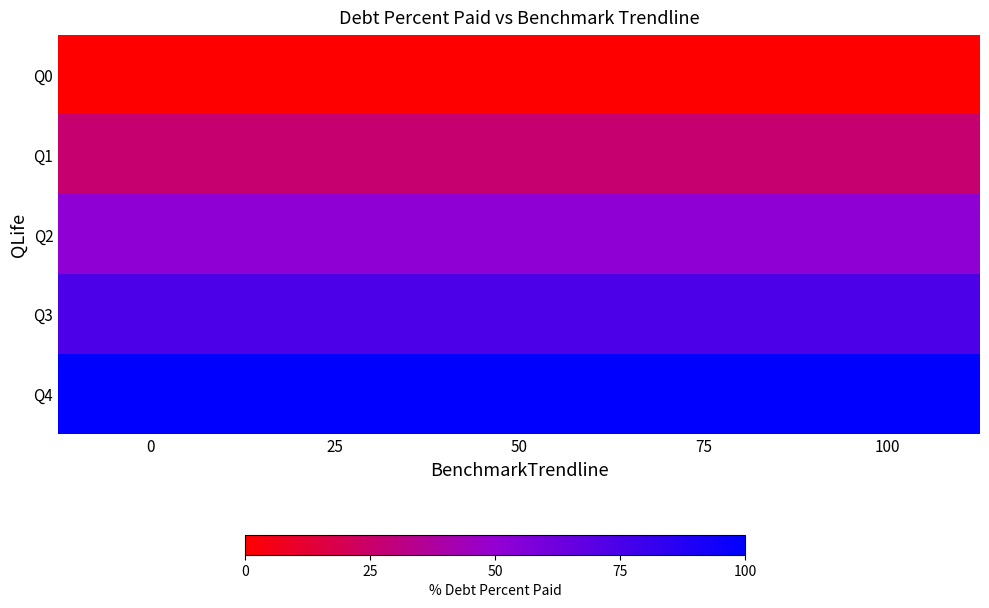

Reading left to right, extract all data points from this chart.

Q0: 0=0.0	25=0.0	50=0.0	75=0.0	100=0.0
Q1: 0=26.6	25=26.6	50=26.6	75=26.6	100=26.6
Q2: 0=51.4	25=51.4	50=51.4	75=51.4	100=51.4
Q3: 0=74.0	25=74.0	50=74.0	75=74.0	100=74.0
Q4: 0=100.0	25=100.0	50=100.0	75=100.0	100=100.0